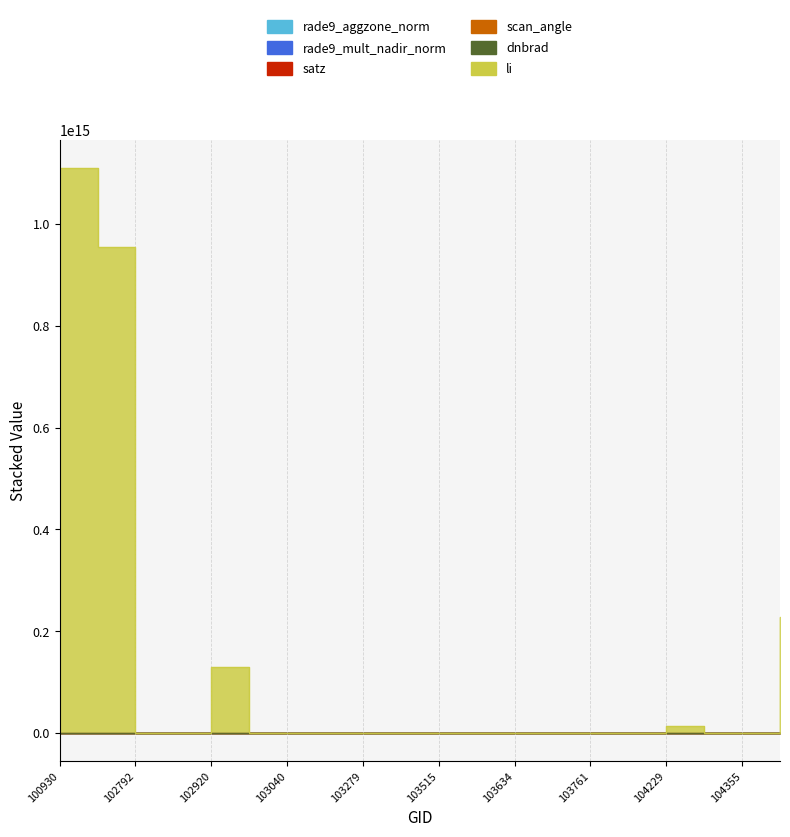

Rank the categories by rade9_aggzone_norm value from highest to lowest.

103761, 103397, 103040, 103032, 104229, 102920, 100930, 104472, 102792, 104355, 104236, 104112, 103524, 103643, 103160, 102912, 103279, 103634, 102671, 103515